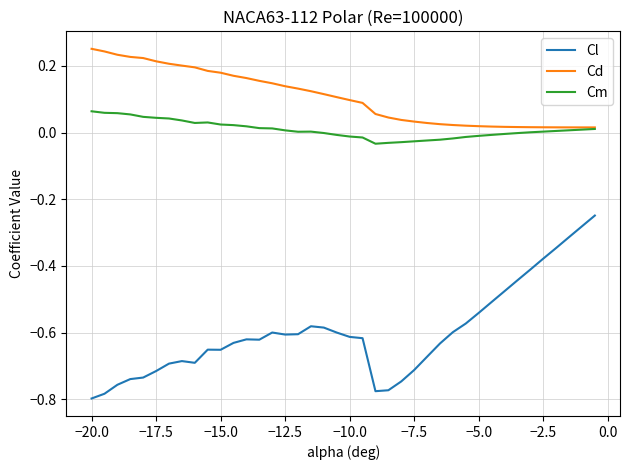

At how many categories does at least one series exceed 0?

40